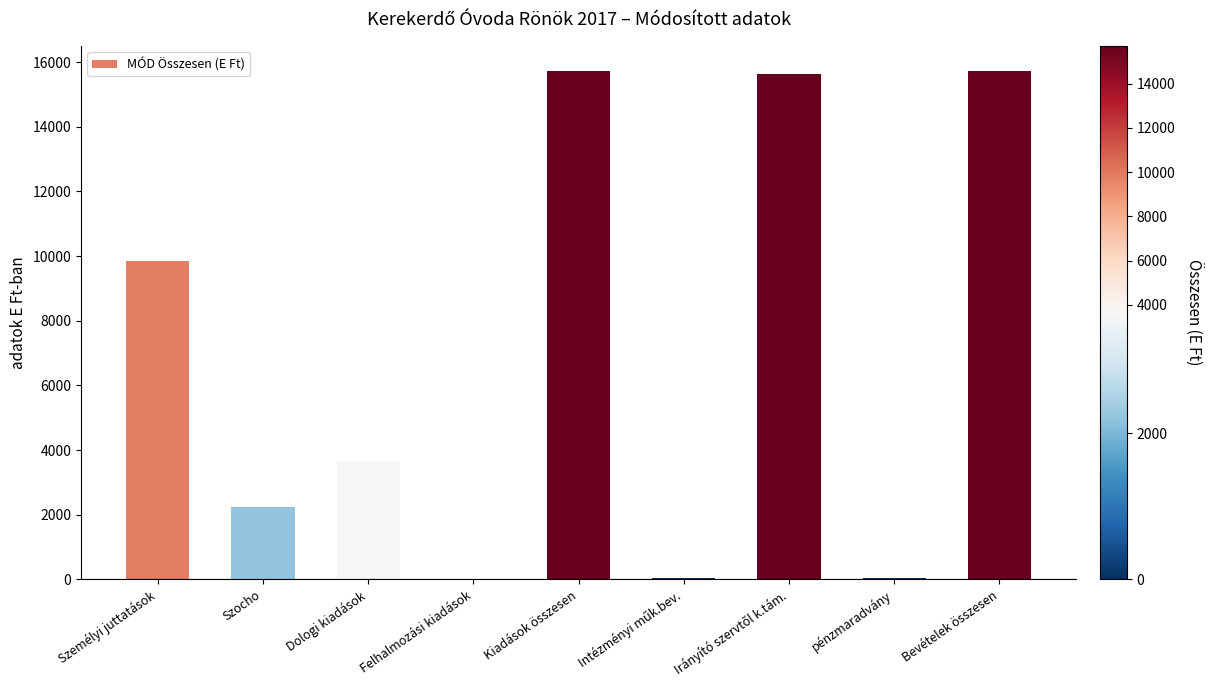

The value at Személyi juttatások is 9843. True or false?

True